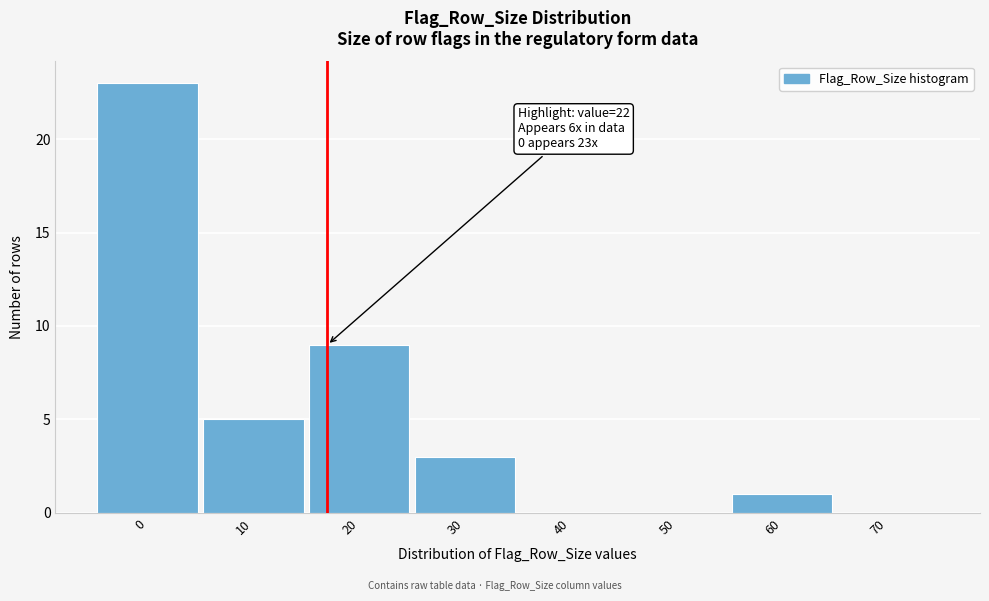

Reading left to right, extract all data points from this chart.

0=23	10=5	20=9	30=3	40=0	50=0	60=1	70=0